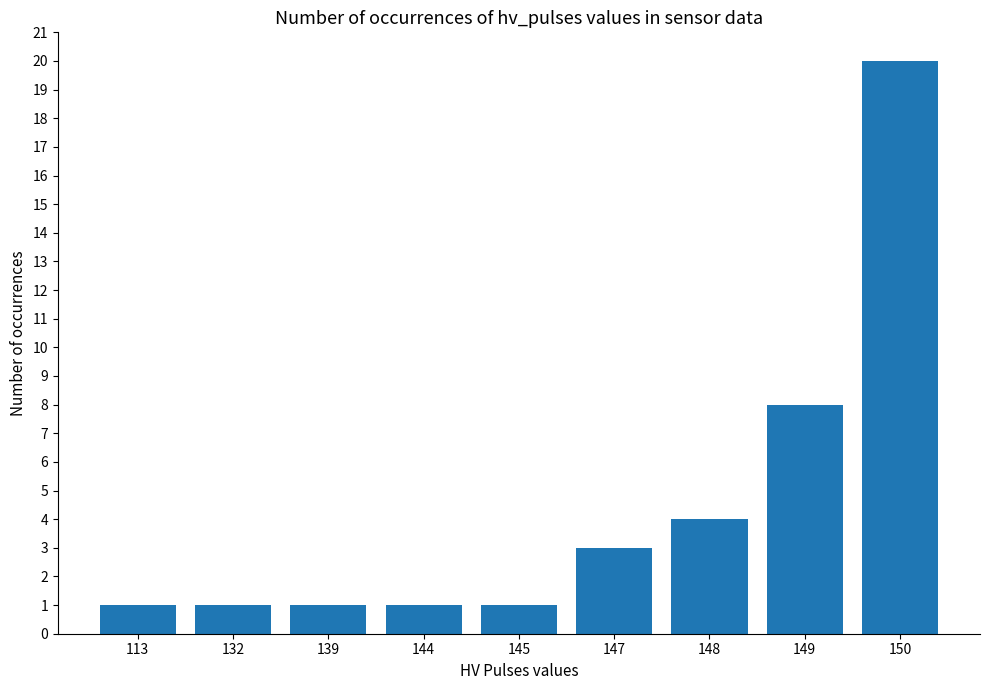

Which has a higher value, 145 or 148?

148